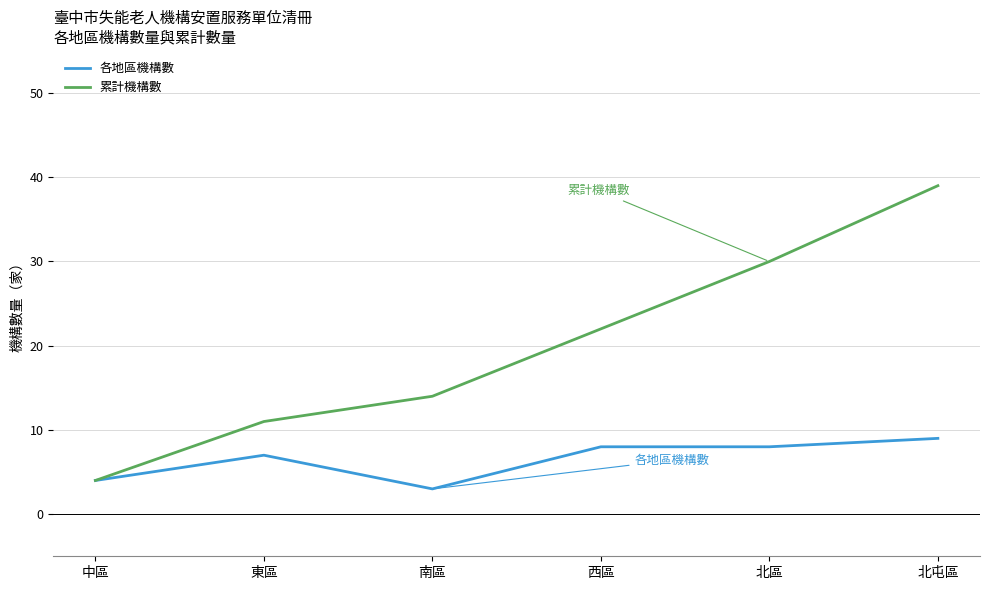

Which series has the largest total across all categories?

累計機構數